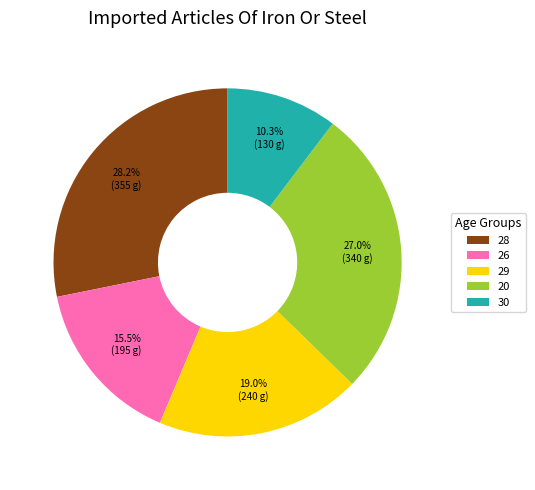

Which category has the smallest portion of the pie?

30